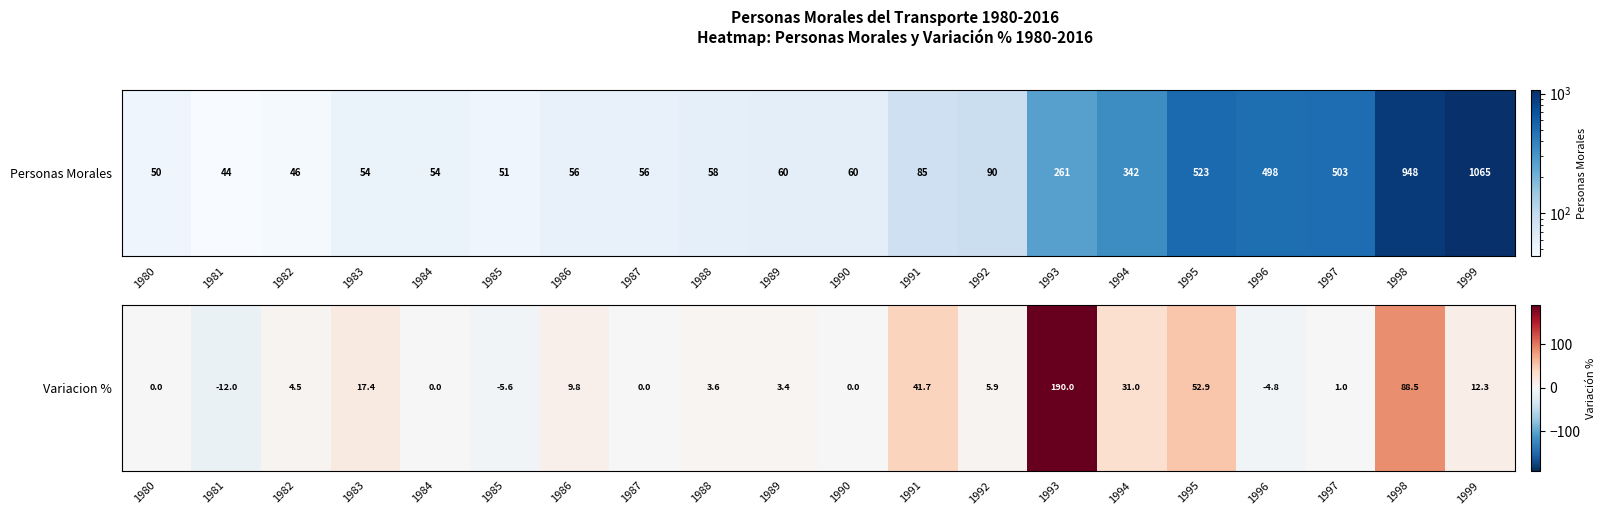

The chart shows a value of 17.4 at 1983. True or false?

True